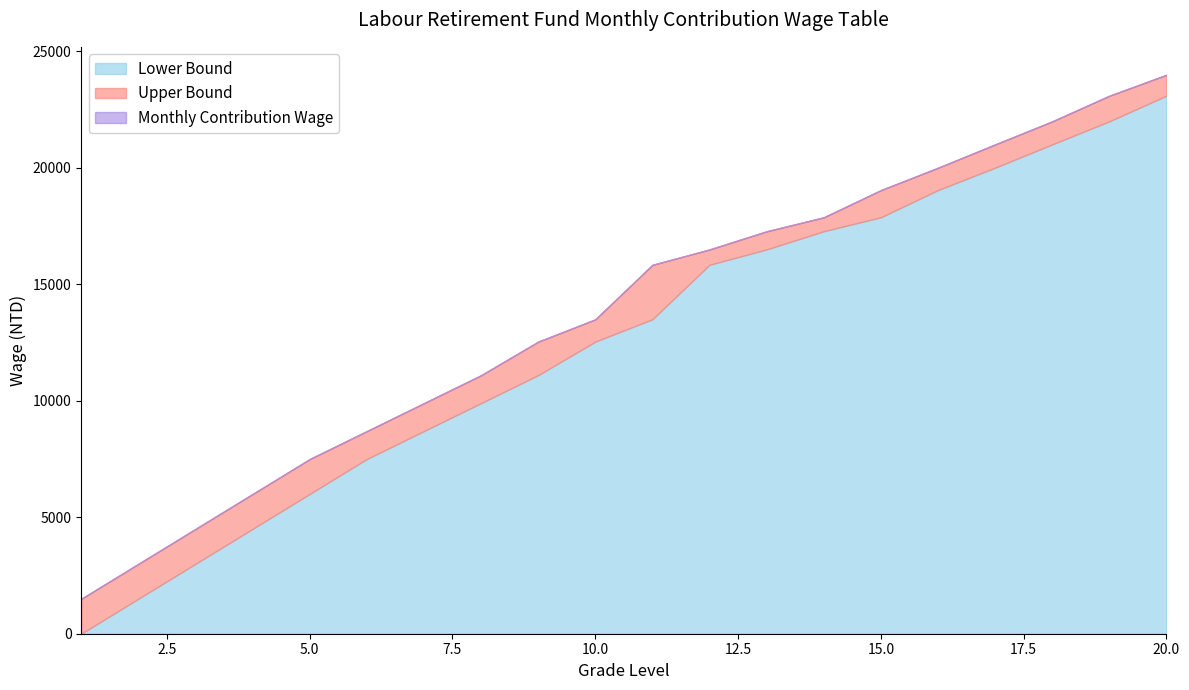

Does the chart have visible grid lines?

No